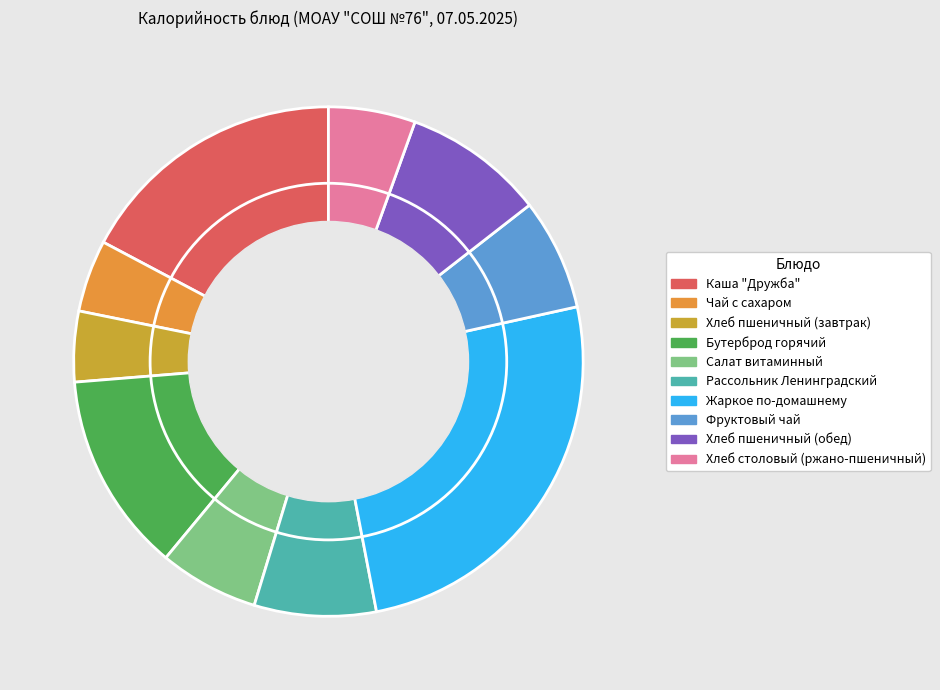

Count the number of slices in the pie.

10